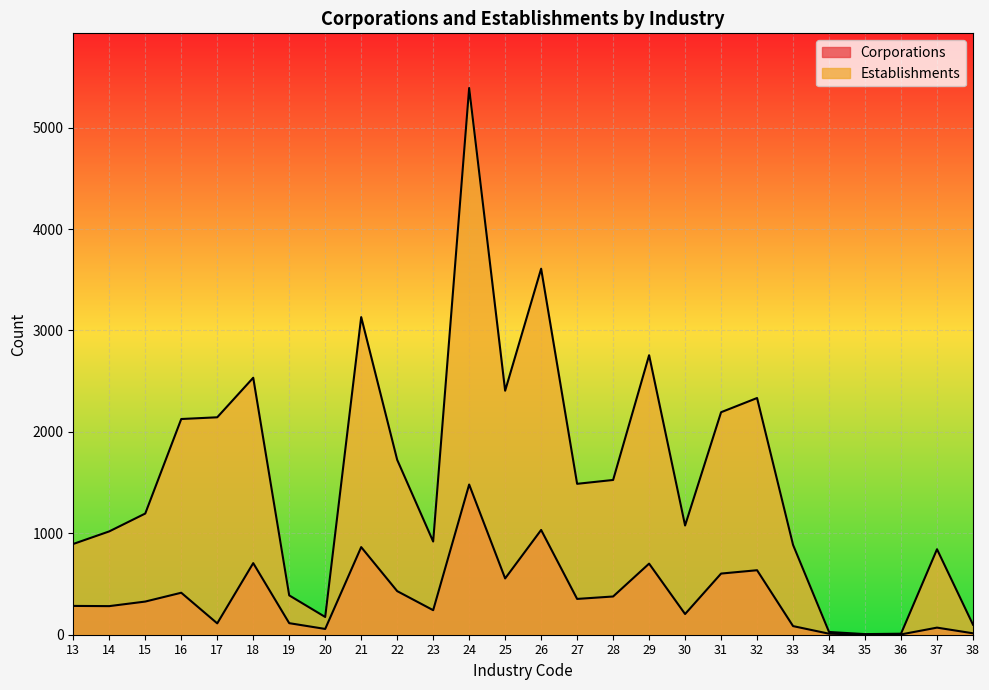

Is it true that Corporations equals 332 at 29?

False